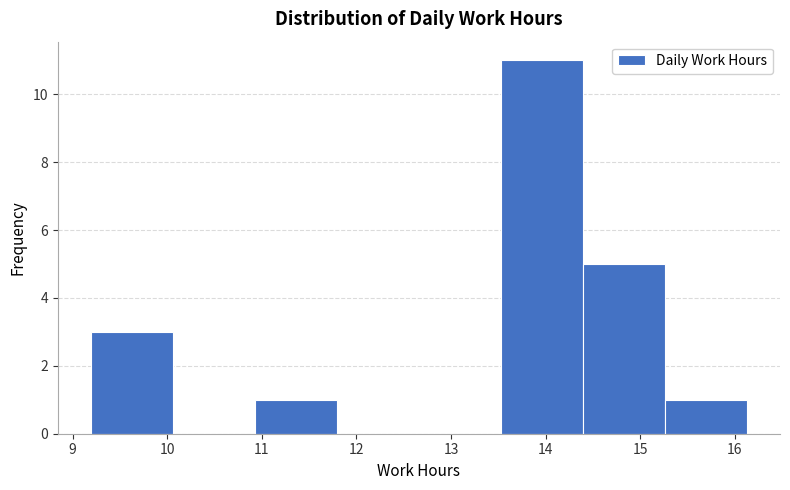

Which range on the x-axis has the tallest bar?

13.5 to 14.4